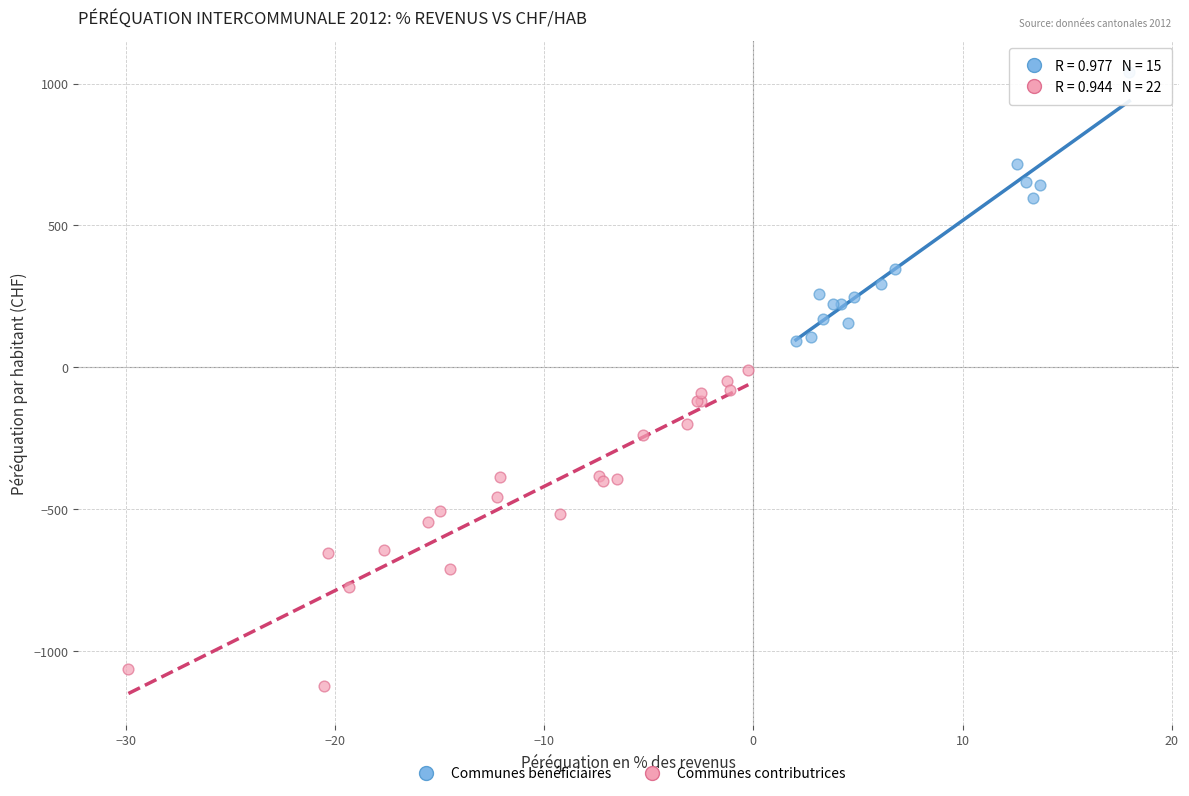

Which series reaches the minimum Y coordinate?

Communes contributrices